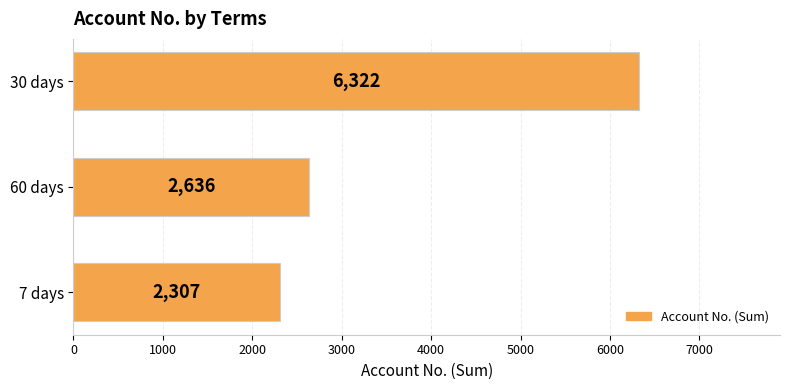

True or false: the data shows 2307 at 7 days.

True